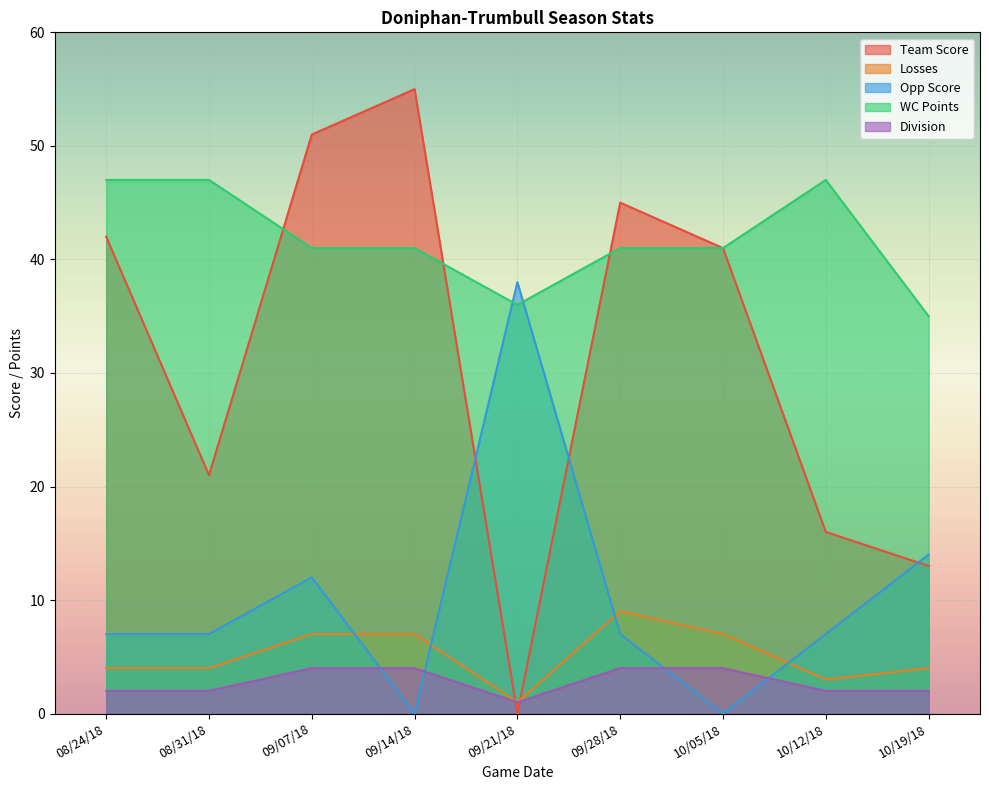

Which category has the lowest value in the Losses series?

09/21/18